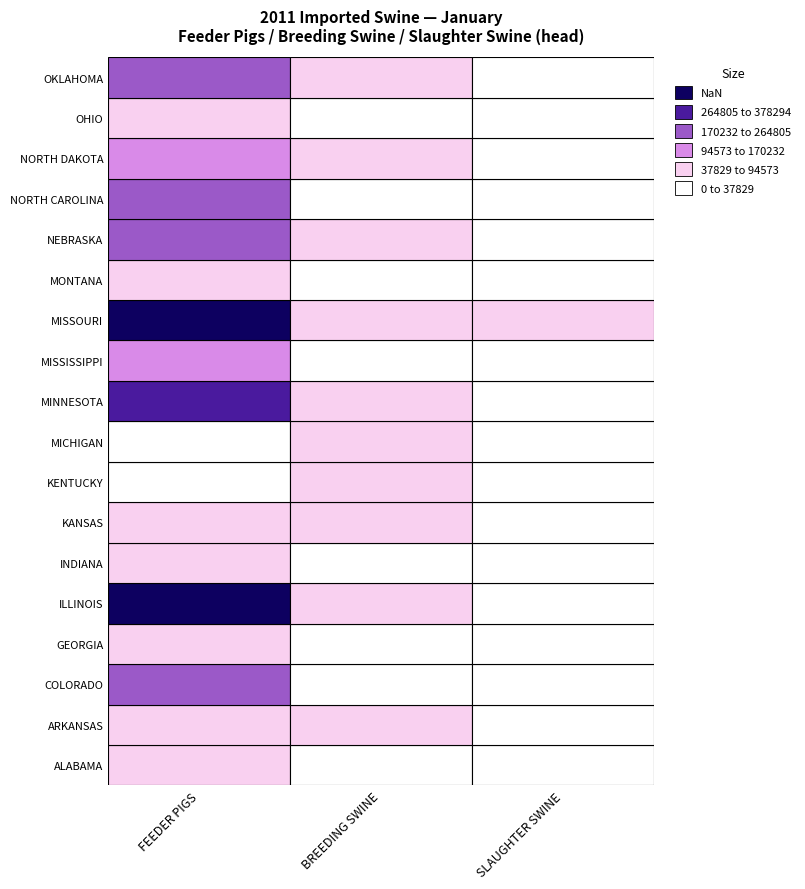

The OKLAHOMA series shows 2 at BREEDING SWINE. True or false?

False